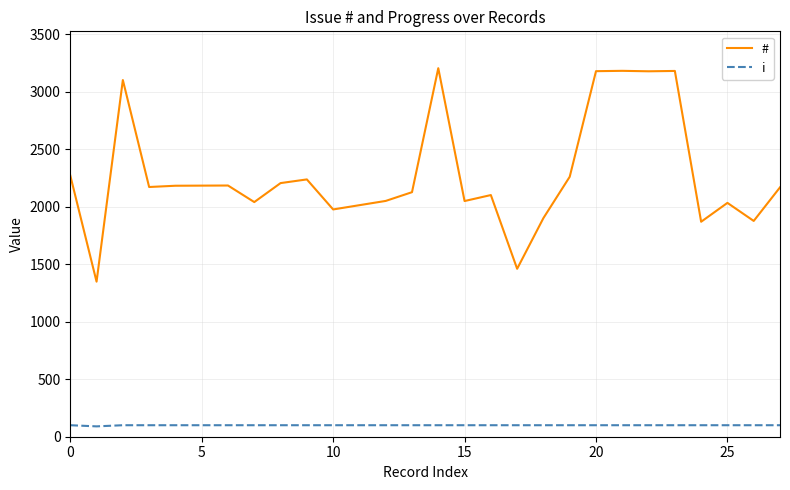

Which series has the largest total across all categories?

#